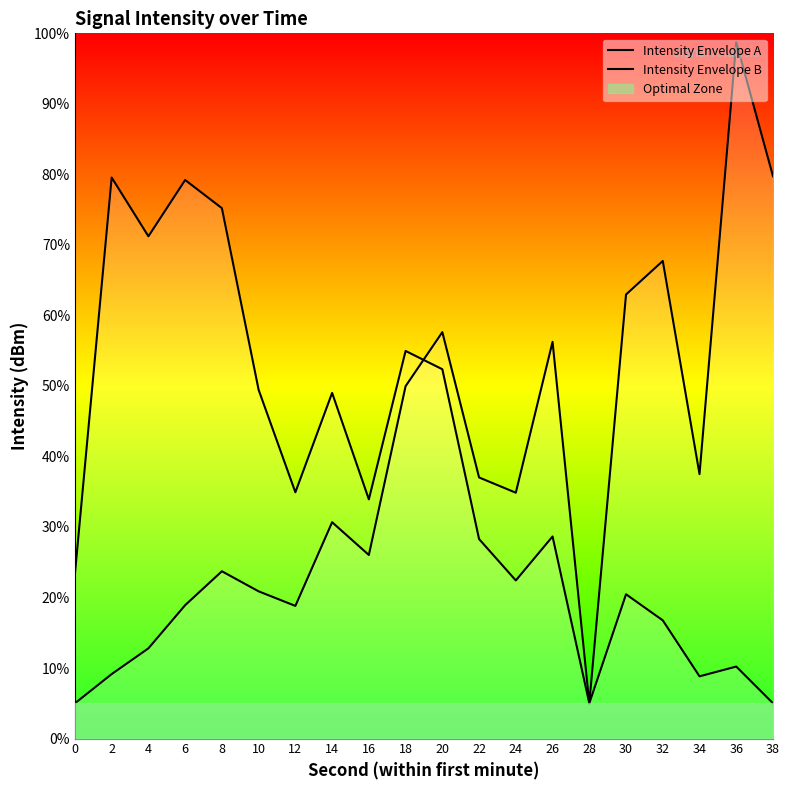

Is it true that Intensity Envelope A equals 79.2 at 6?

True